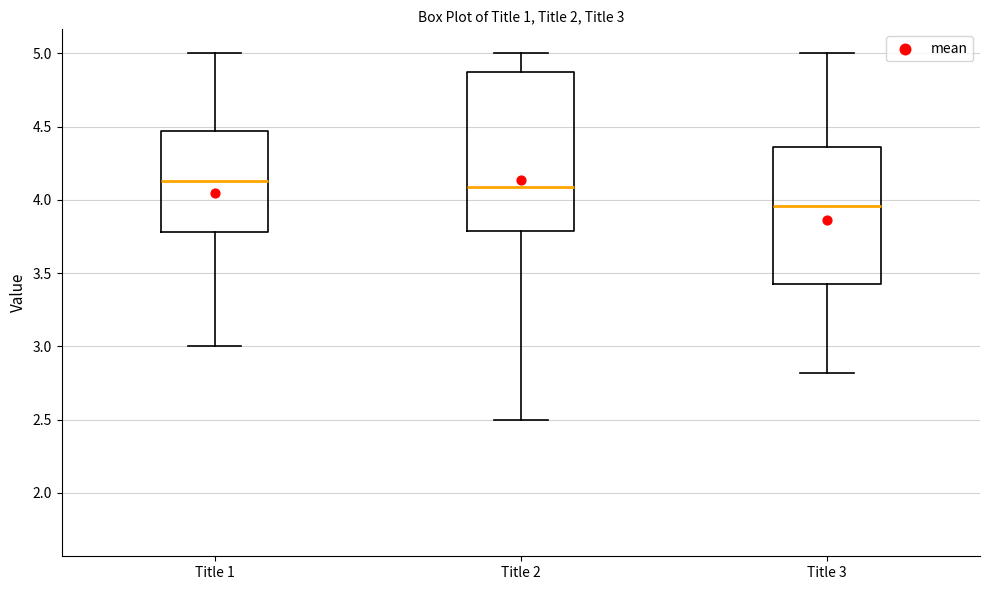

Which box is the tallest, from its lower edge to its upper edge?

Title 2